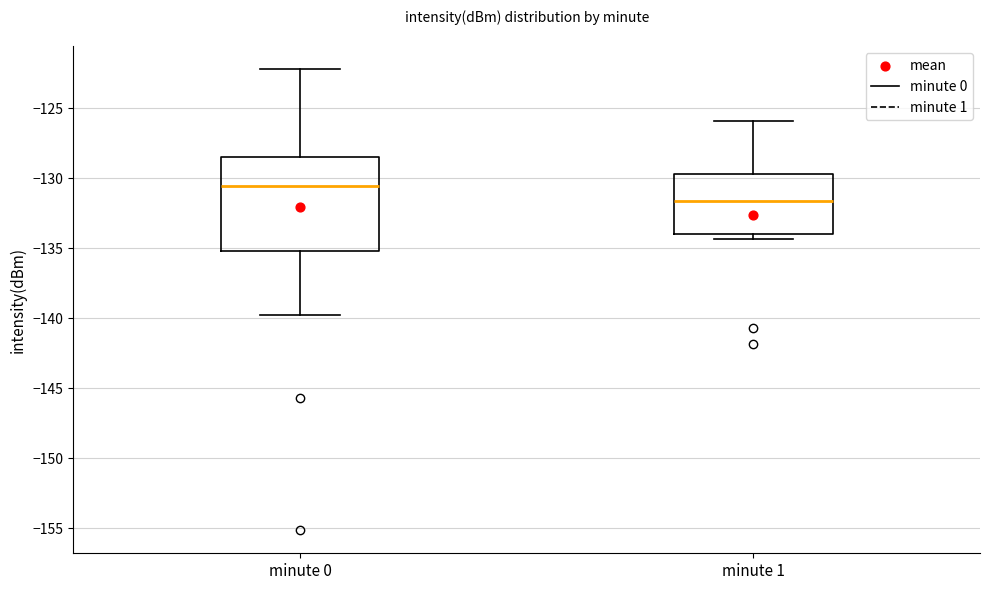

Reading left to right, read every box against the y-axis: the position of its median line, the range the box covers, and the ends of its whiskers. The values are not printed on the chart, so give them approximately, as read against the axis.

minute 0: median -130.5, box -135.0 to -128.5, whiskers -140.0 to -122.0
minute 1: median -131.5, box -134.0 to -129.5, whiskers -134.5 to -126.0